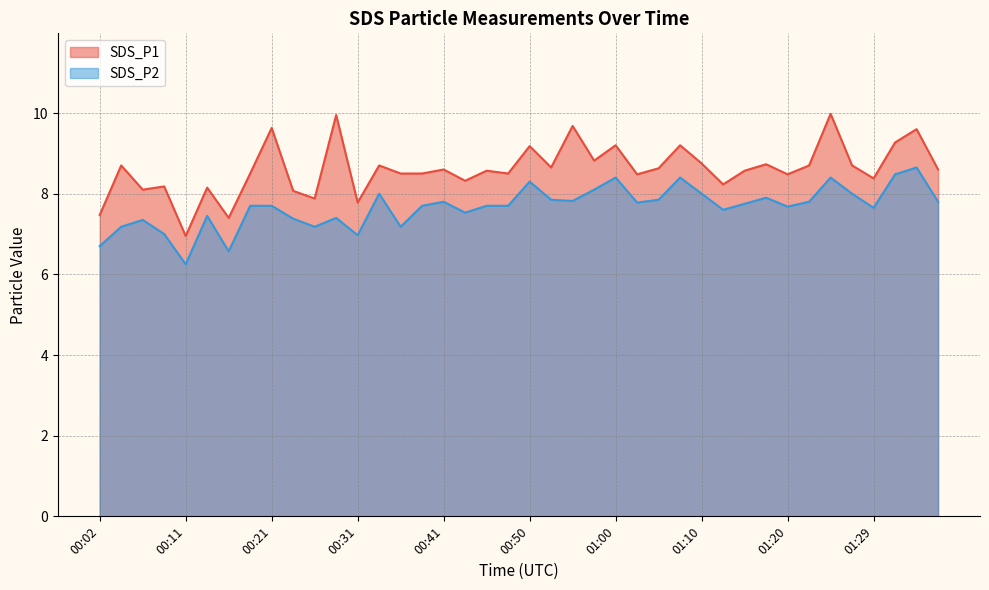

At which category does SDS_P1 reach its first local peak?

00:04